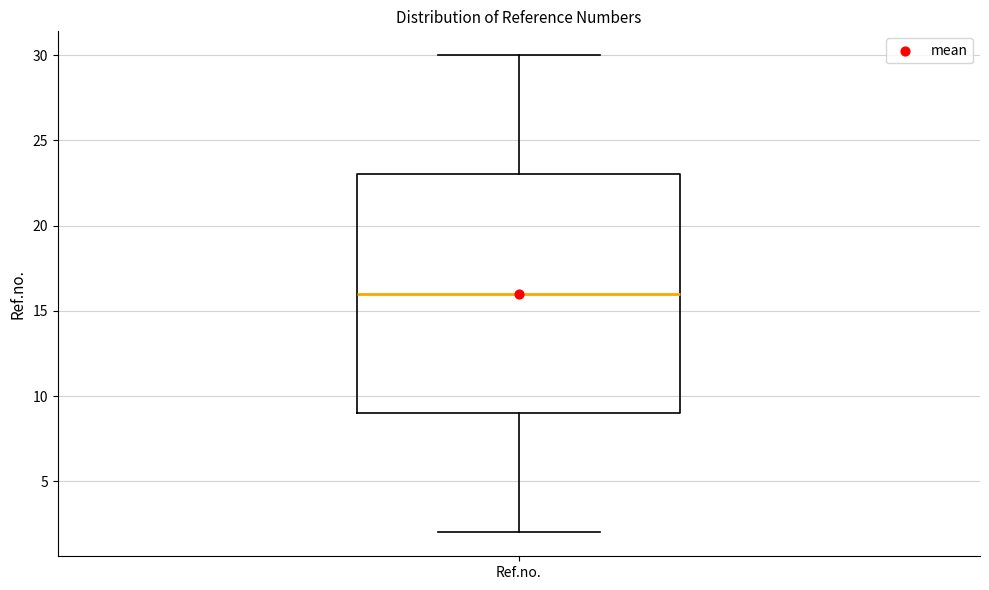

Where is the lower edge of the box for Ref.no. on the y-axis? The values are not printed on the chart, so give them approximately, as read against the axis.

9